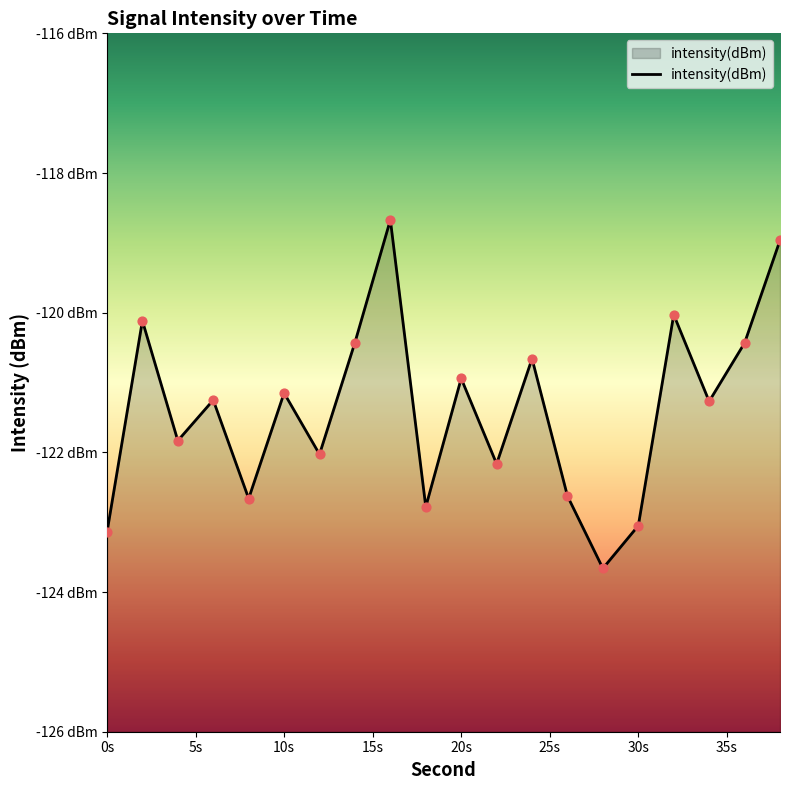

Which has a higher value, 22 or 16?

16